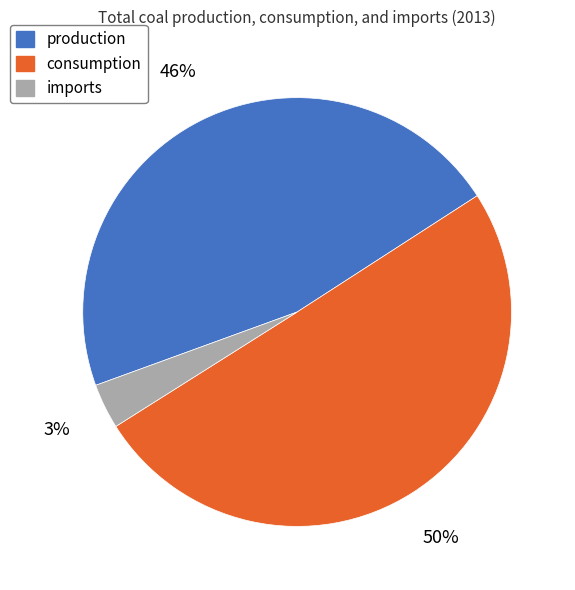

To the nearest percent, what is the difference between the consumption and production slice percentages?

4%